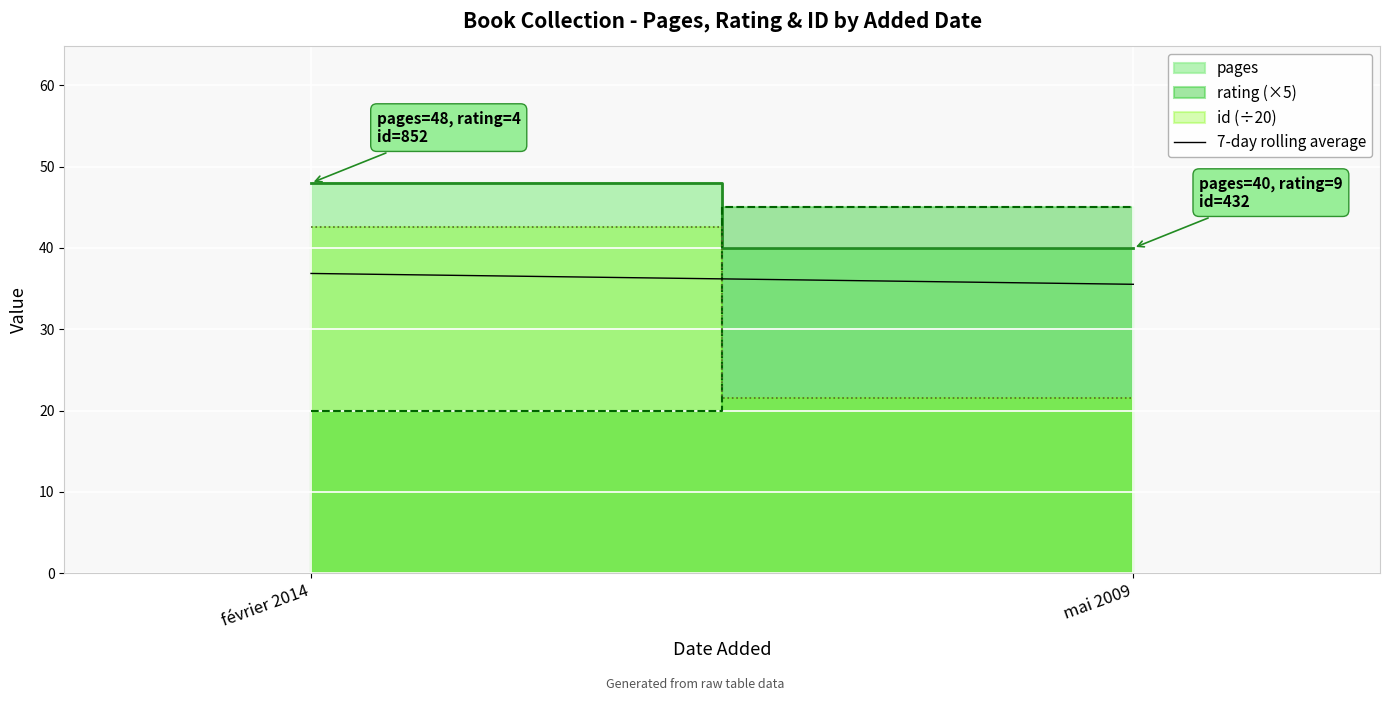

At which category does the chart reach its peak across all series?

février 2014